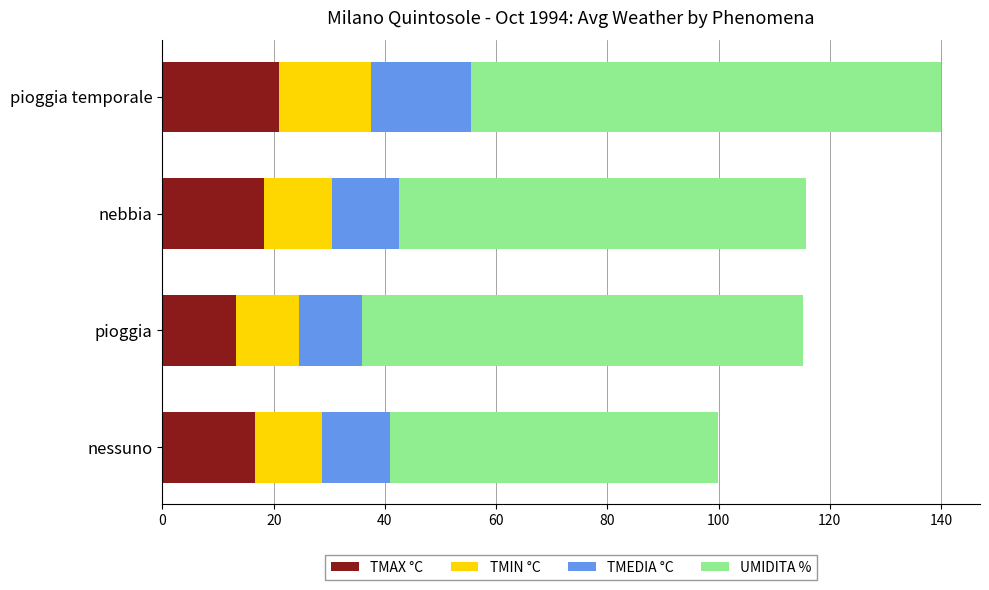

The TMAX °C series shows 16.6 at nessuno. True or false?

True